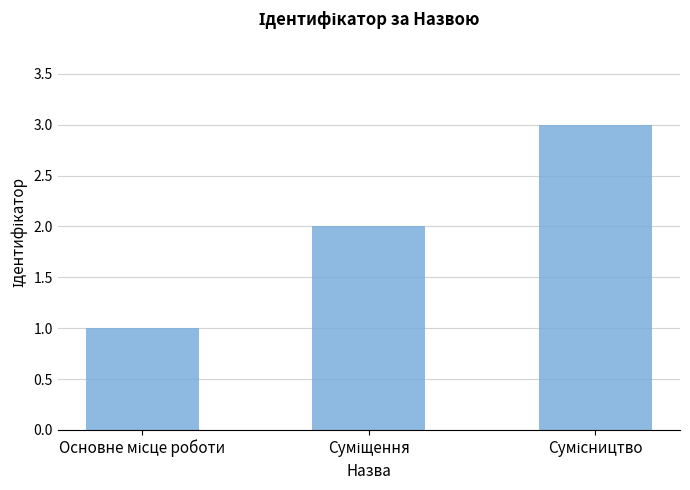

What is the greatest value displayed?

3